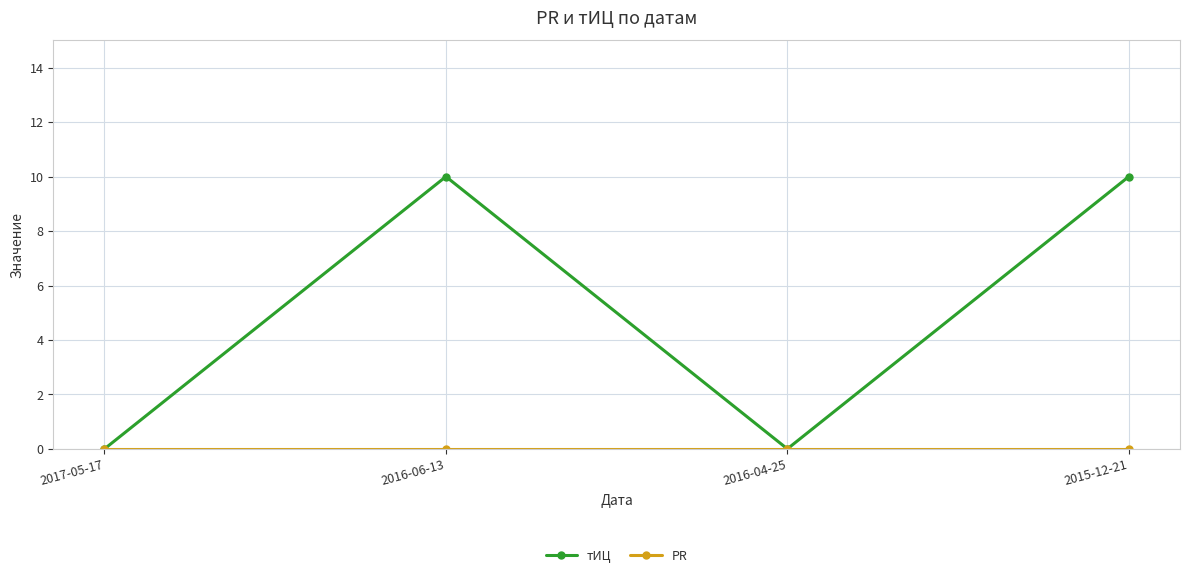

Between 2017-05-17 and 2016-06-13, which series saw the biggest shift?

тИЦ